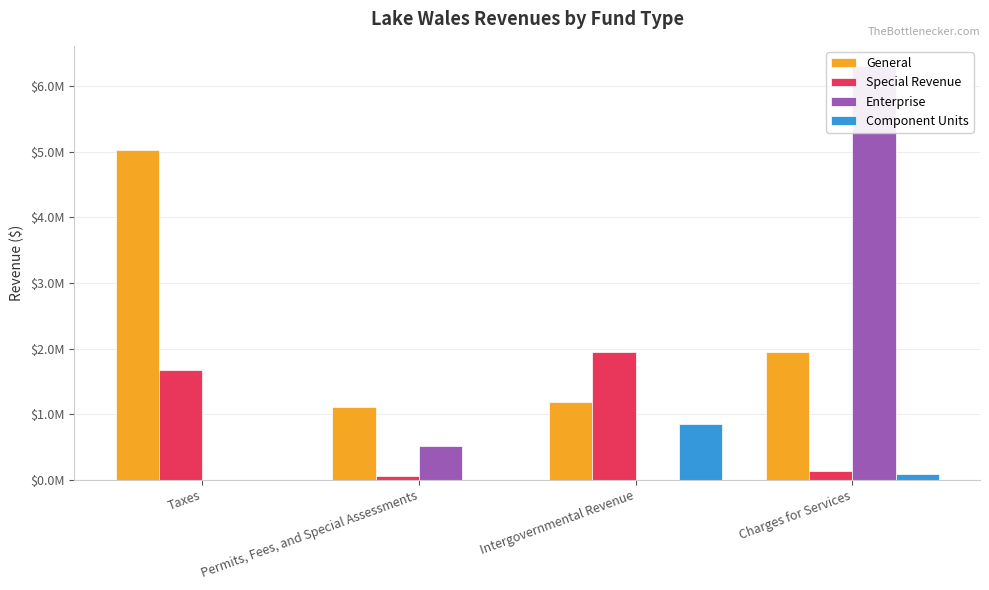

Between Taxes and Permits, Fees, and Special Assessments, which series saw the biggest shift?

General